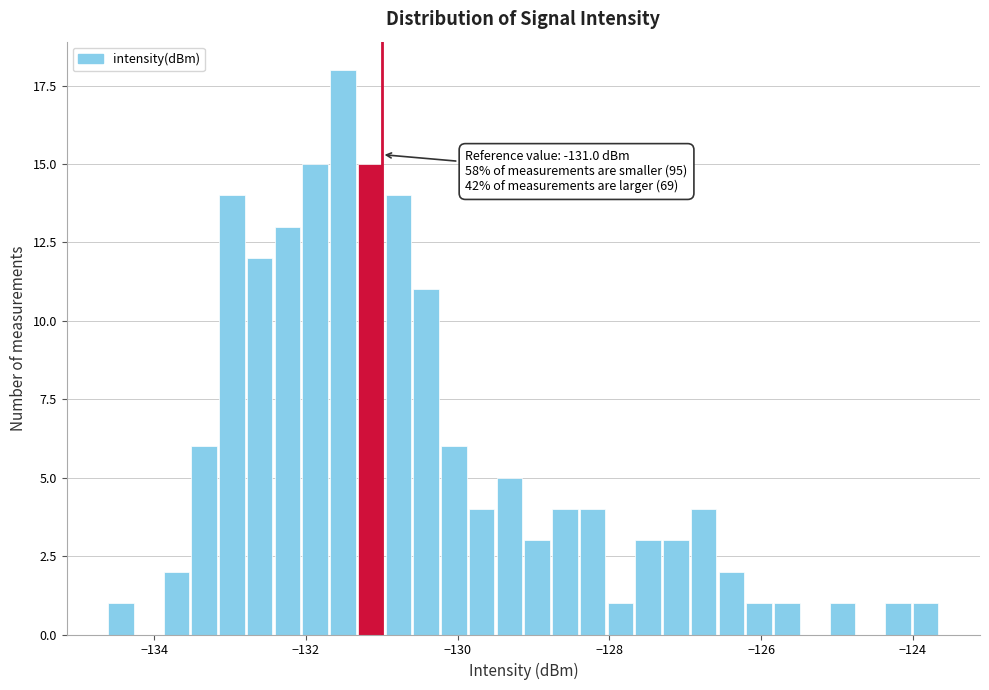

Around what value on the x-axis is the tallest bar? Give the approximate position of its centre, as read against the axis.

-131.6